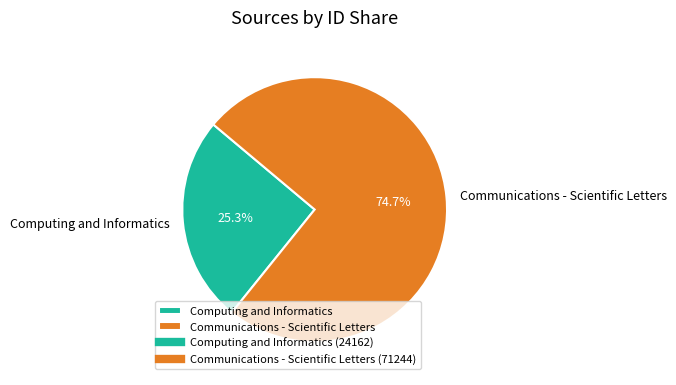

Which slice is the largest?

Communications - Scientific Letters